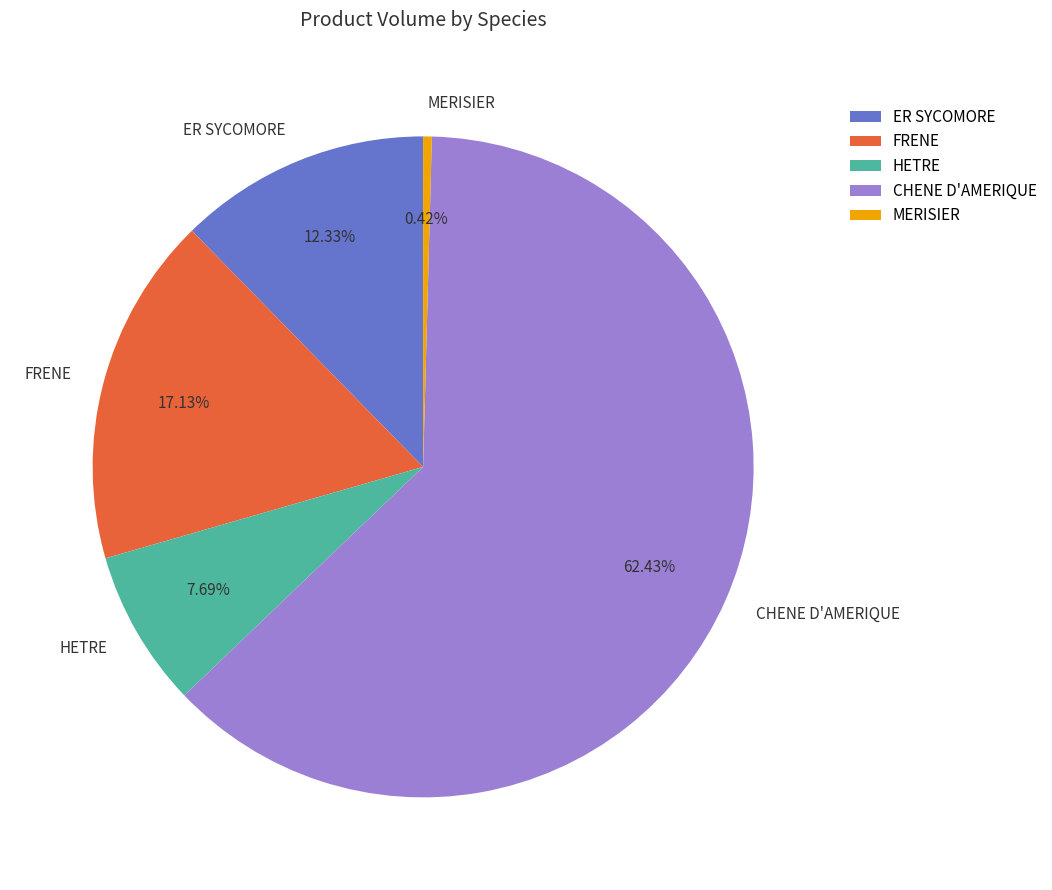

Which has a higher value, CHENE D'AMERIQUE or ER SYCOMORE?

CHENE D'AMERIQUE